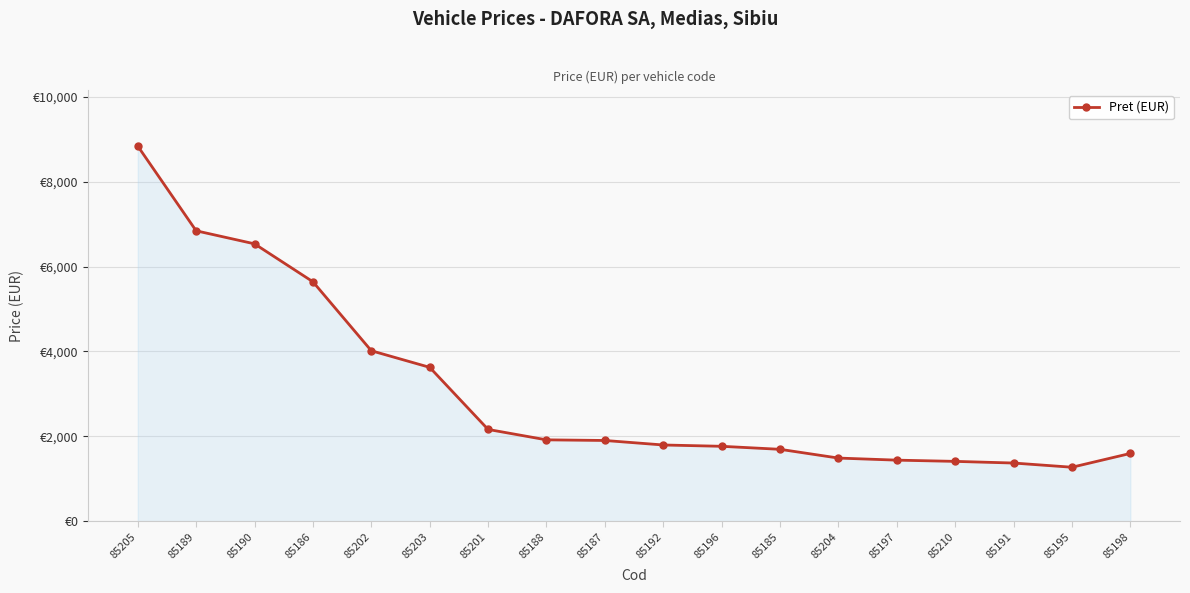

Where does the data first go above 1904?

85205